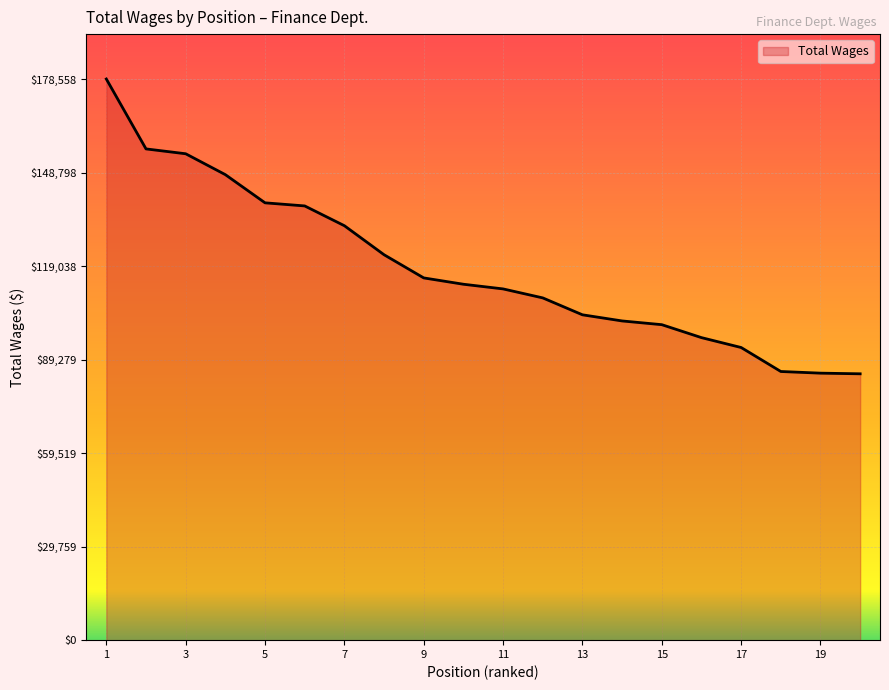

What is the maximum value shown in the chart?

178558